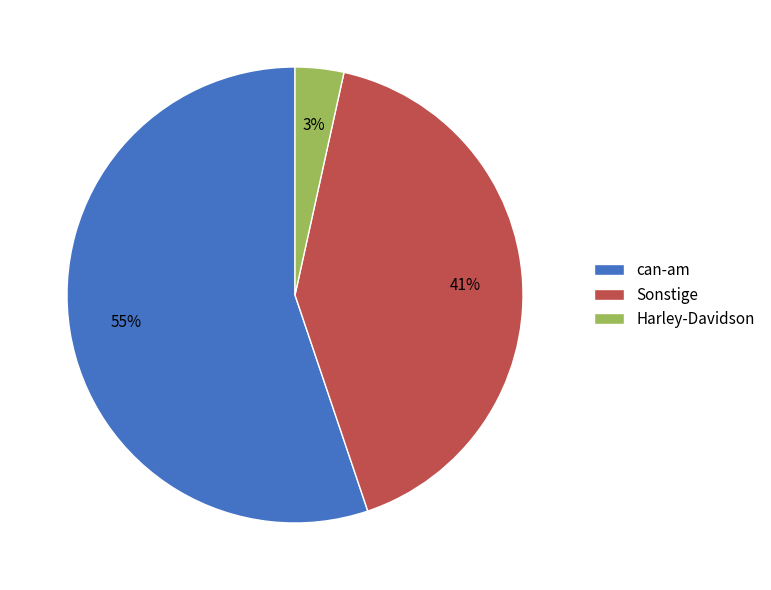

How many segments does this pie chart have?

3